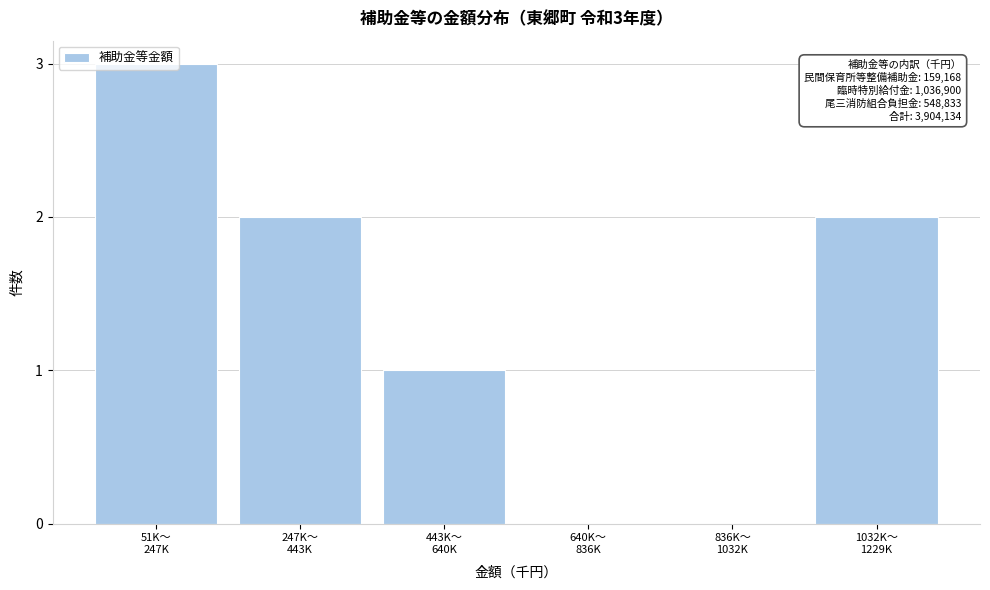

What is the greatest value displayed?

3